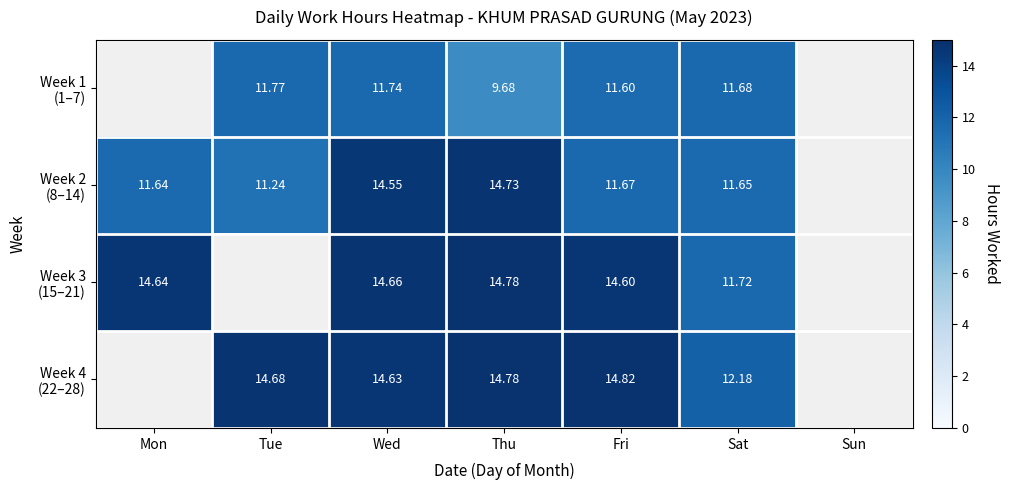

Which label corresponds to the smallest value in the chart?

Thu